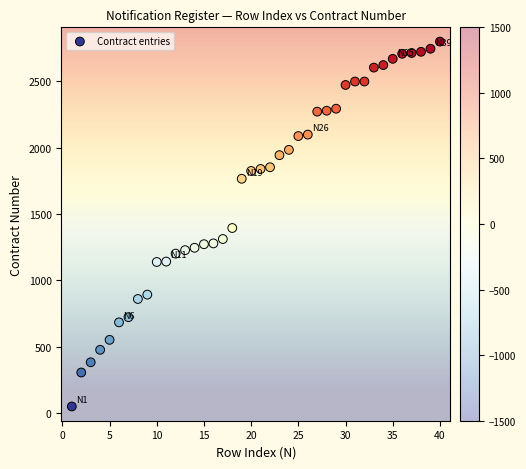

What is the range of Y values (max minus min)?

2750